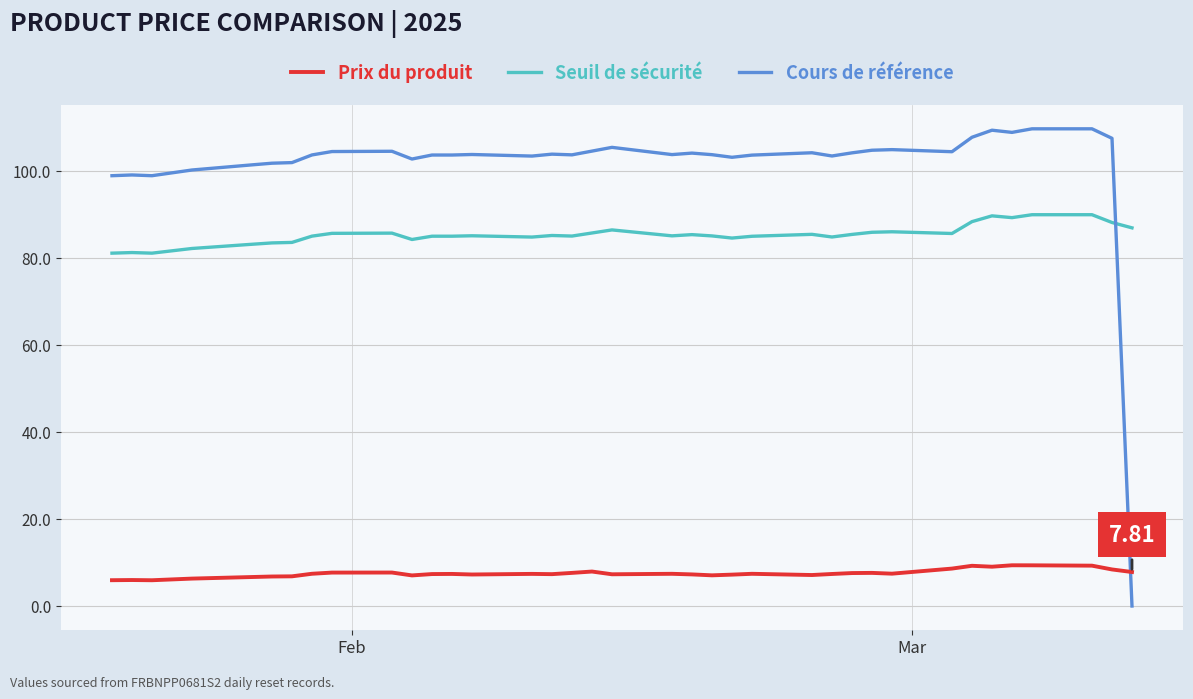

What is the greatest value displayed?

109.6